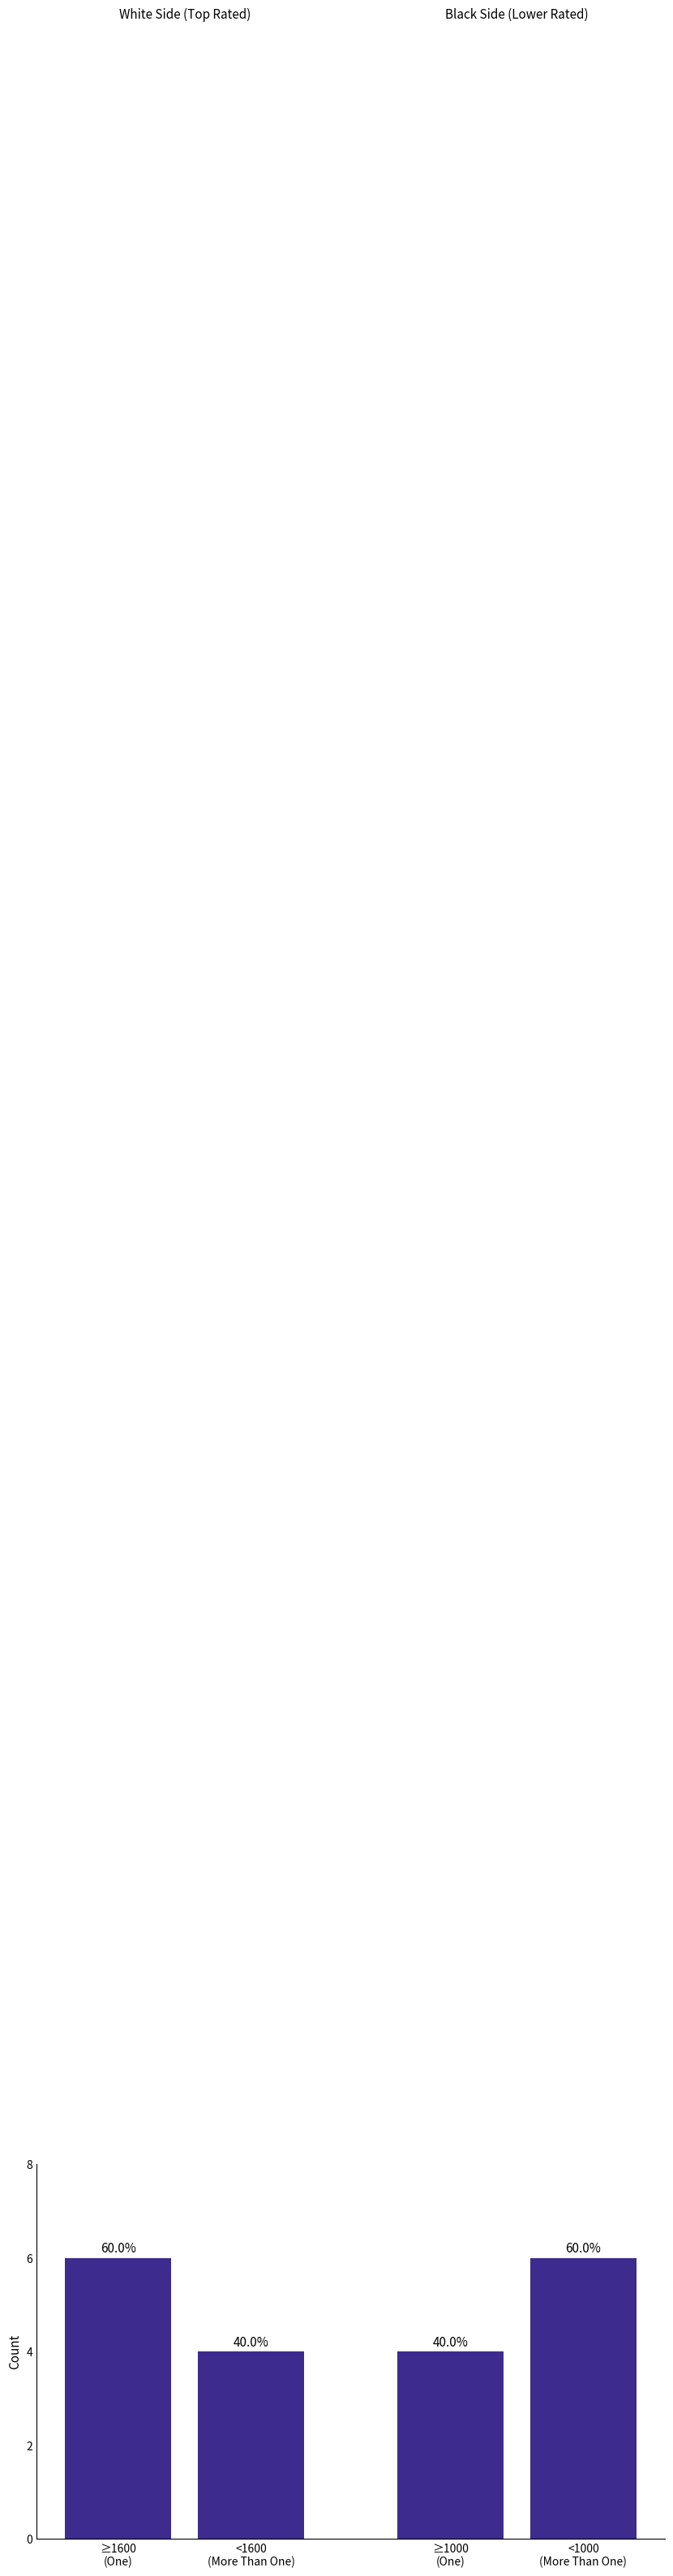

At which category does the chart reach its minimum across all series?

<1600
(More Than One)